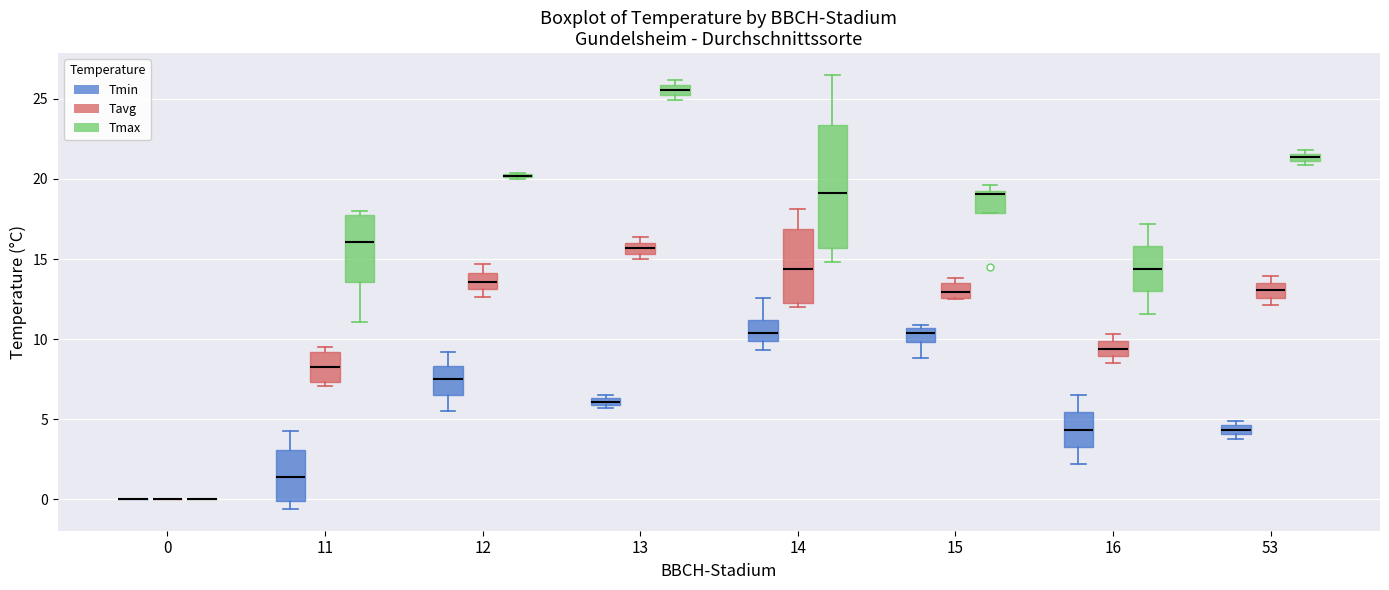

Comparing the boxes themselves (not the whiskers), which one is the tallest?

14 (Tmax)